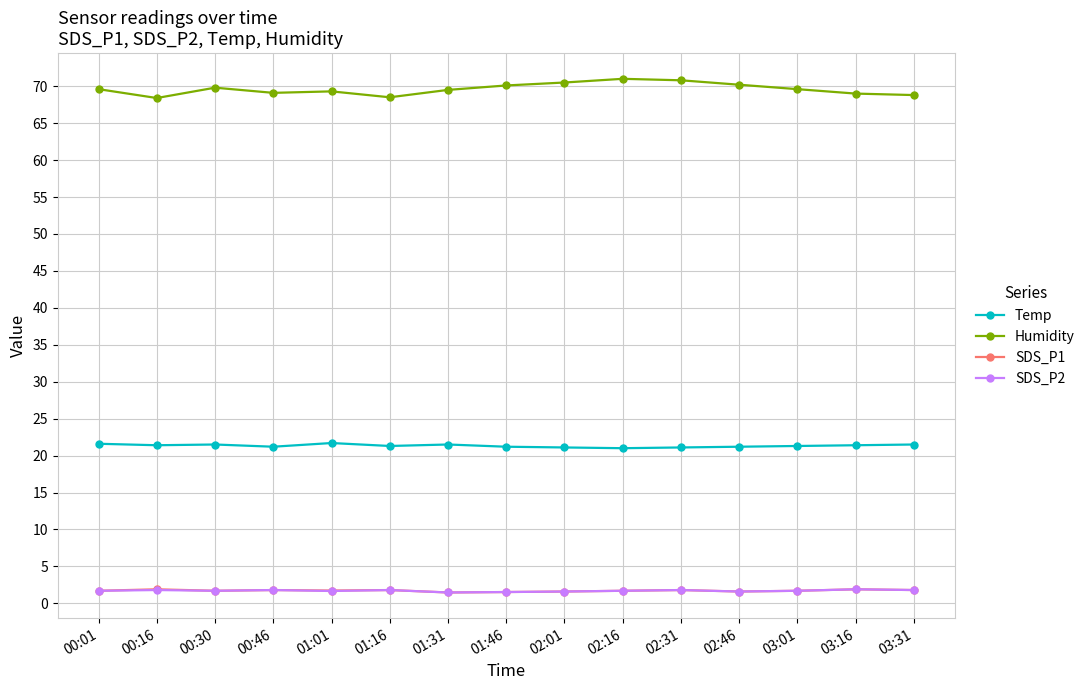

What is the value of the Humidity point at the 12th from the left?

70.2